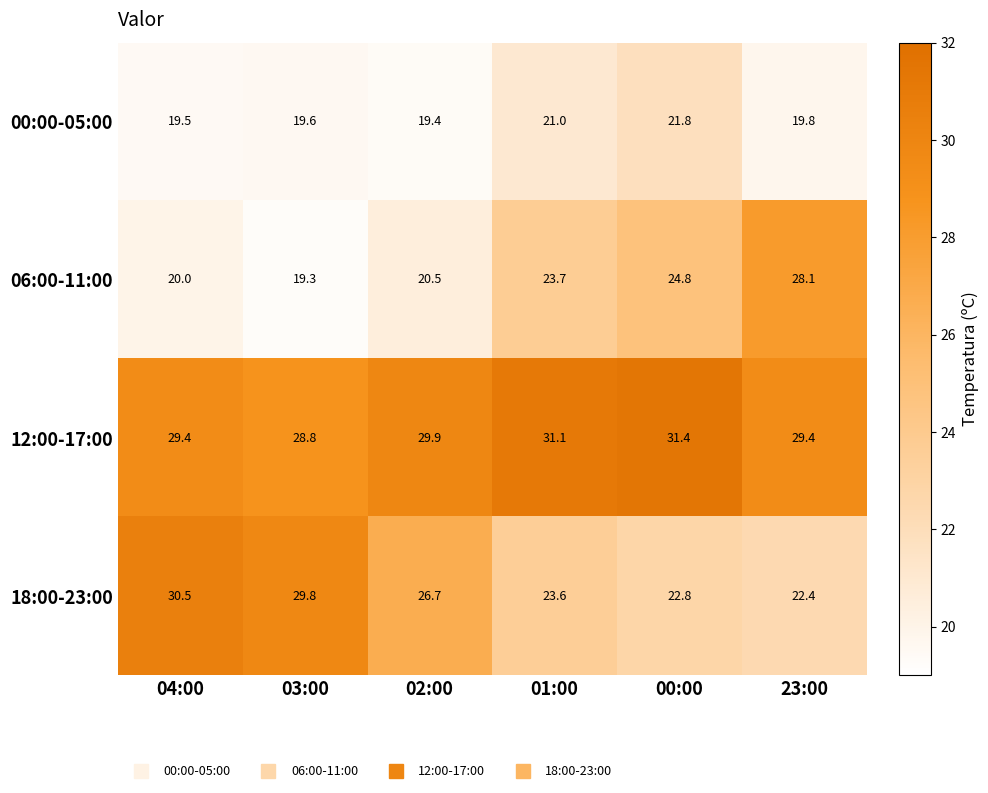

What is the minimum value shown in the chart?

19.3